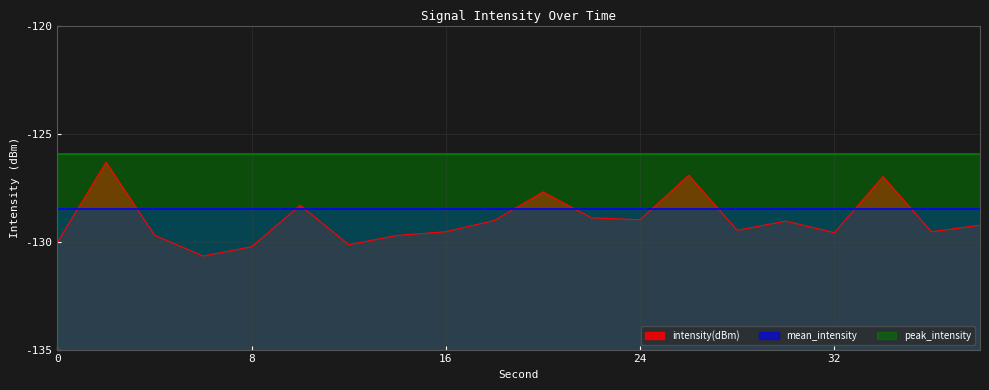

True or false: peak_intensity and mean_intensity intersect in this chart.

False